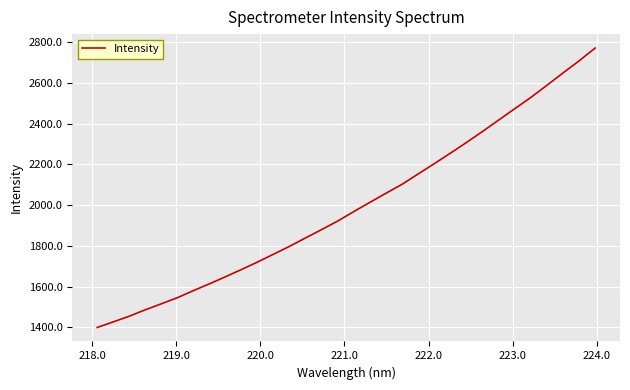

Is this an area chart (filled region under the line)?

No